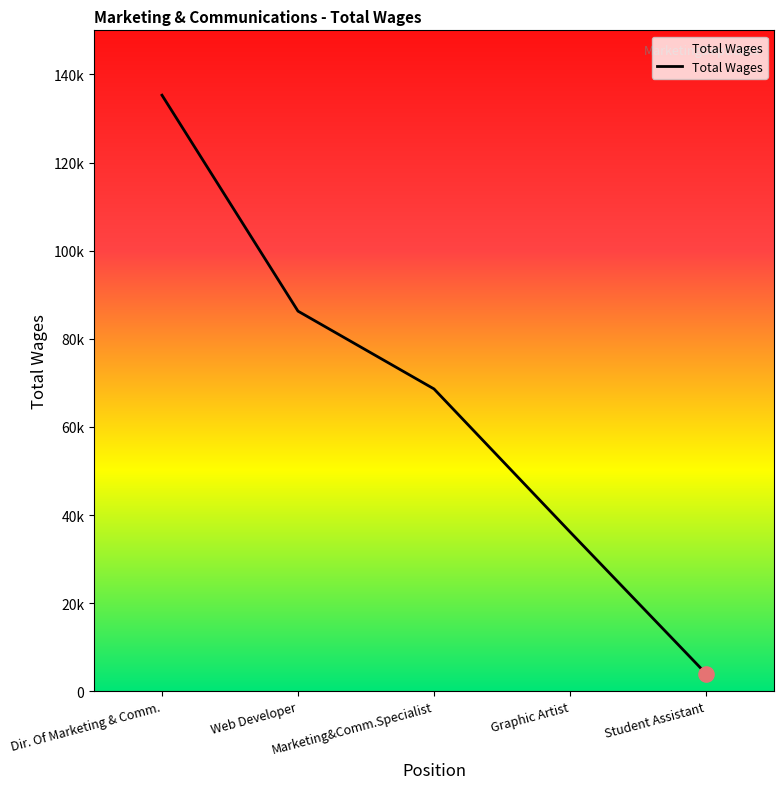

Which has a higher value, Marketing&Comm.Specialist or Web Developer?

Web Developer